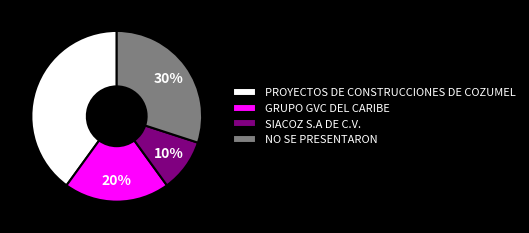

Is NO SE PRESENTARON the majority of the pie?

No